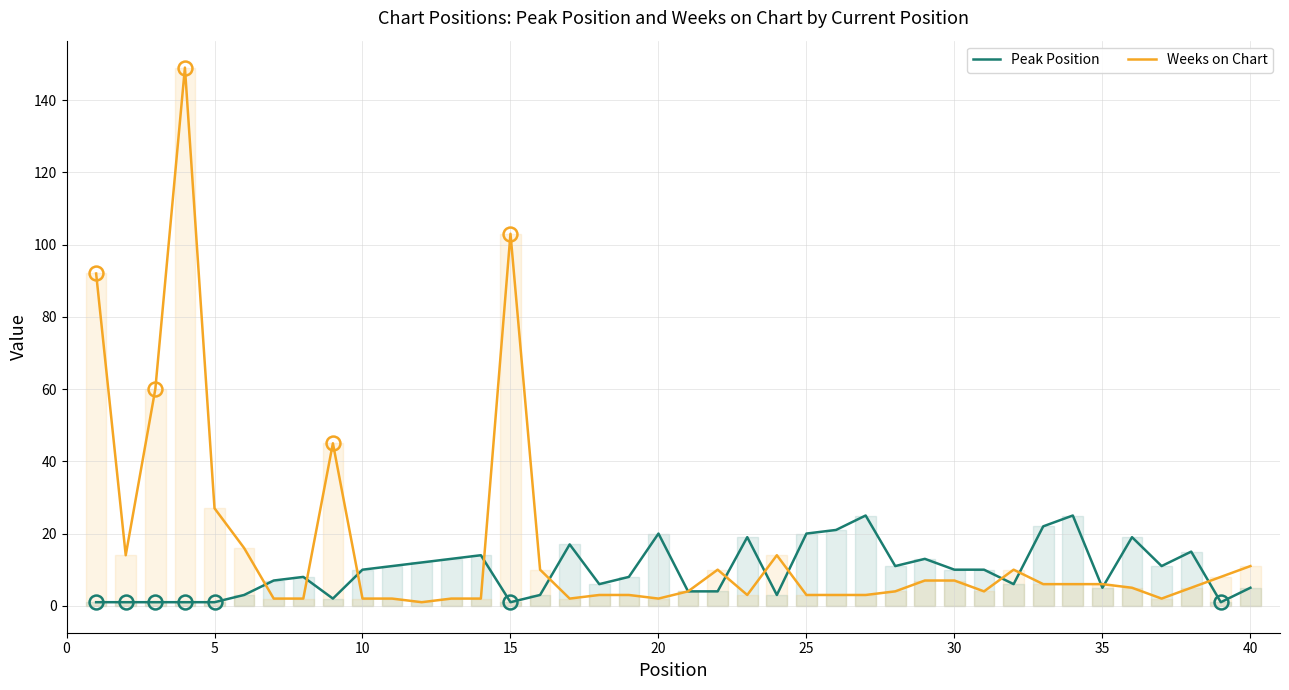

What is the total value across all series at 15?

104